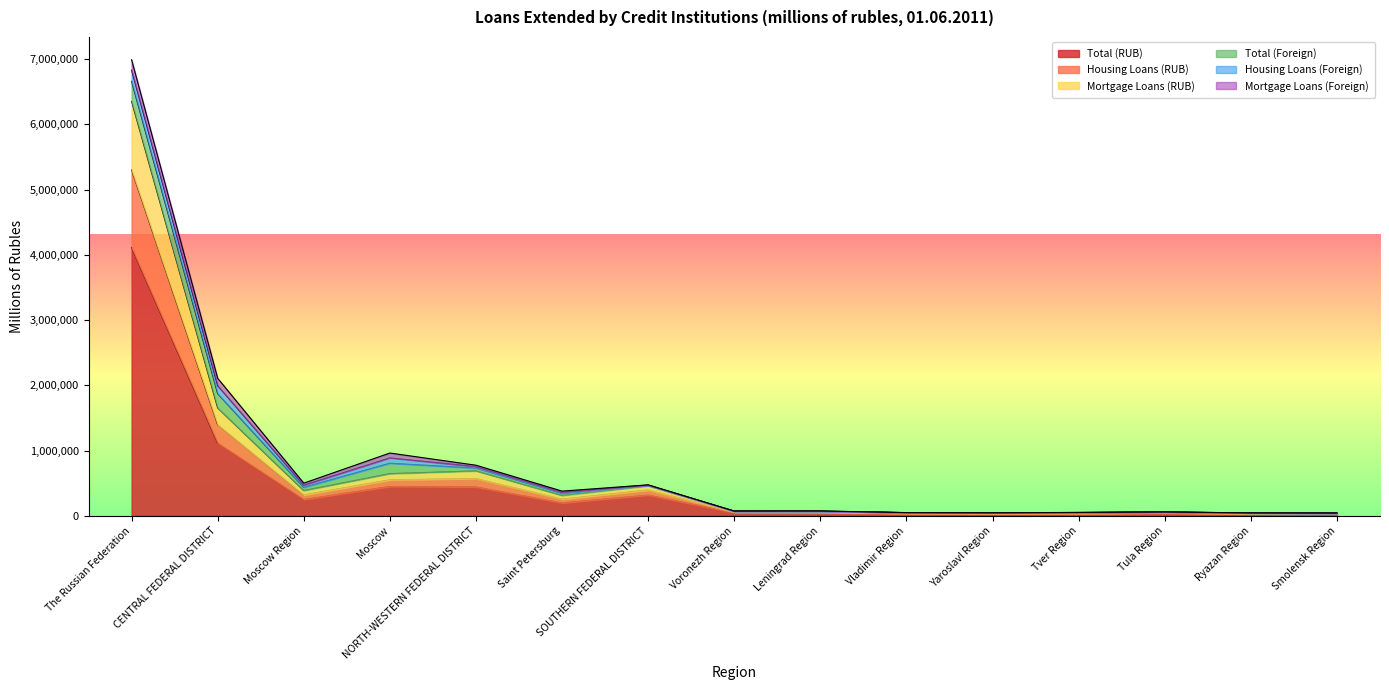

Which category has the highest value in the Total (RUB) series?

The Russian Federation